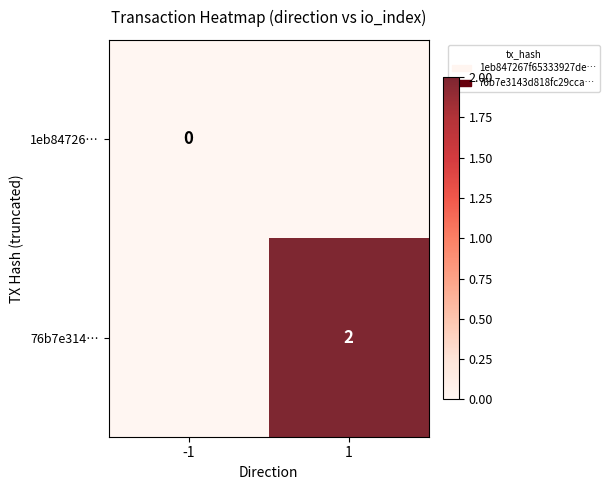

At how many categories does at least one series exceed 0?

1